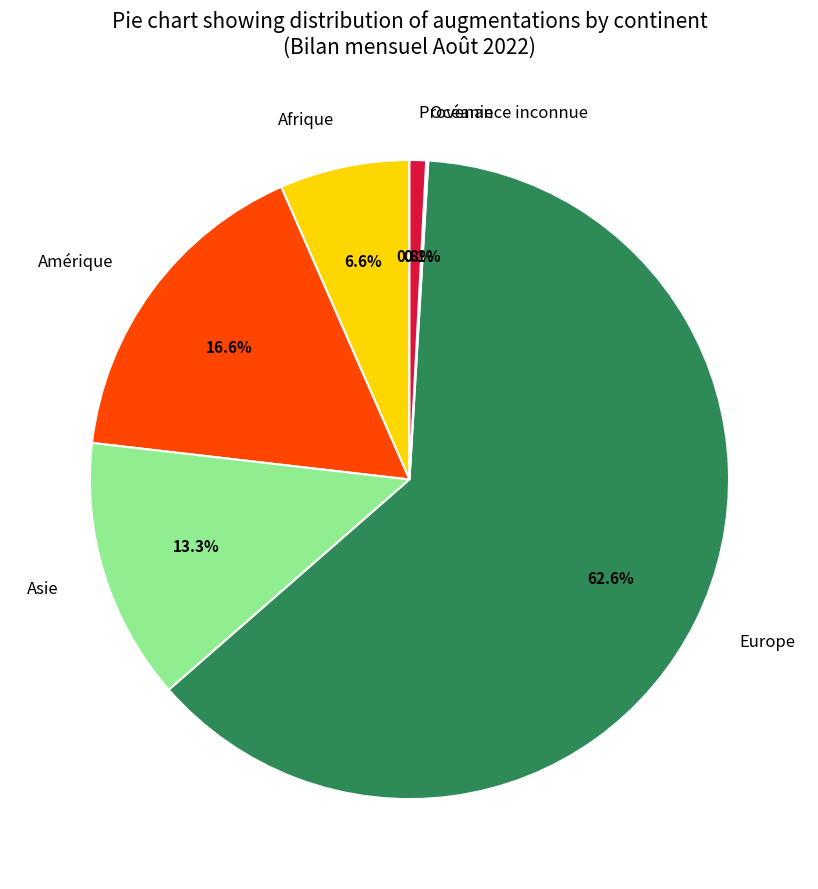

Does Europe represent more than half of the total?

Yes